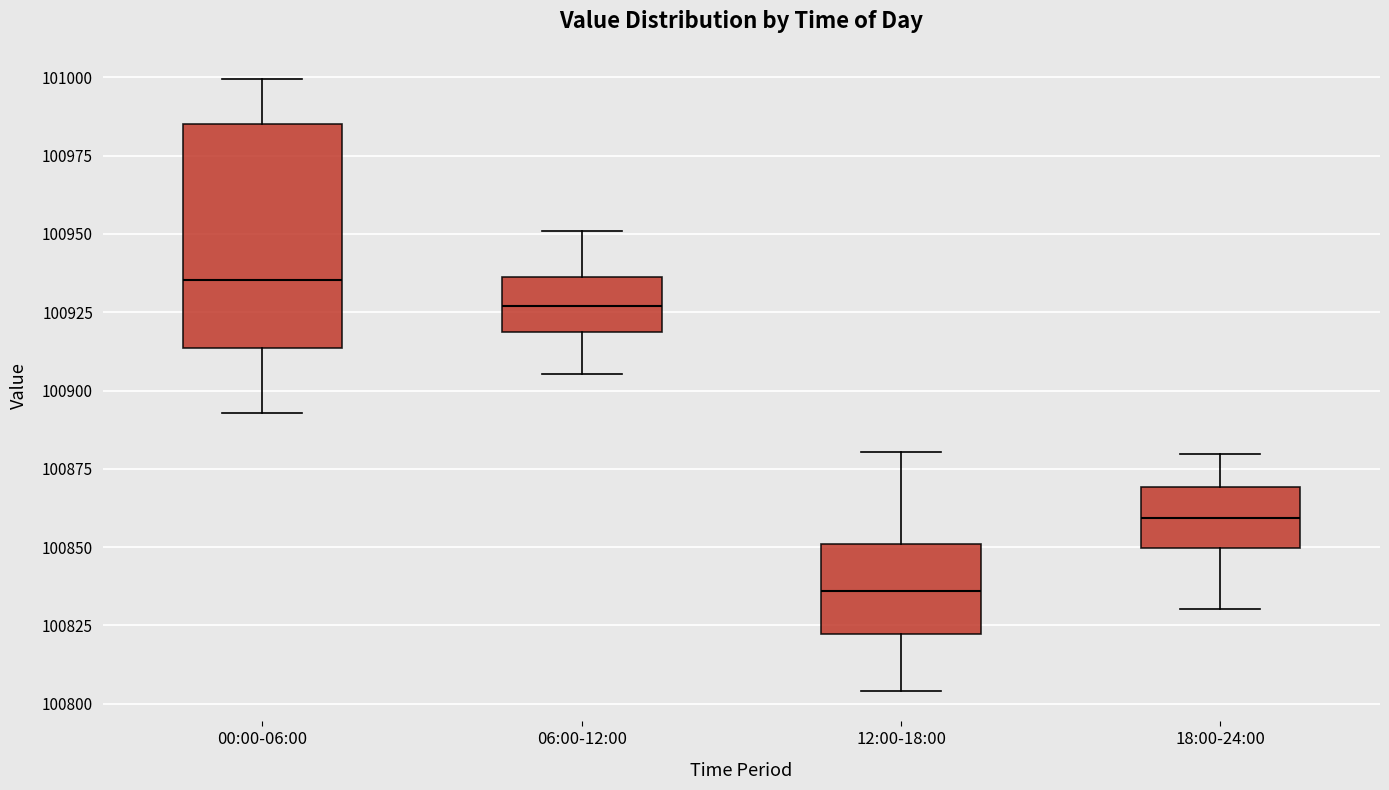

Where does the lower whisker of the box for 12:00-18:00 end on the y-axis? The values are not printed on the chart, so give them approximately, as read against the axis.

100805